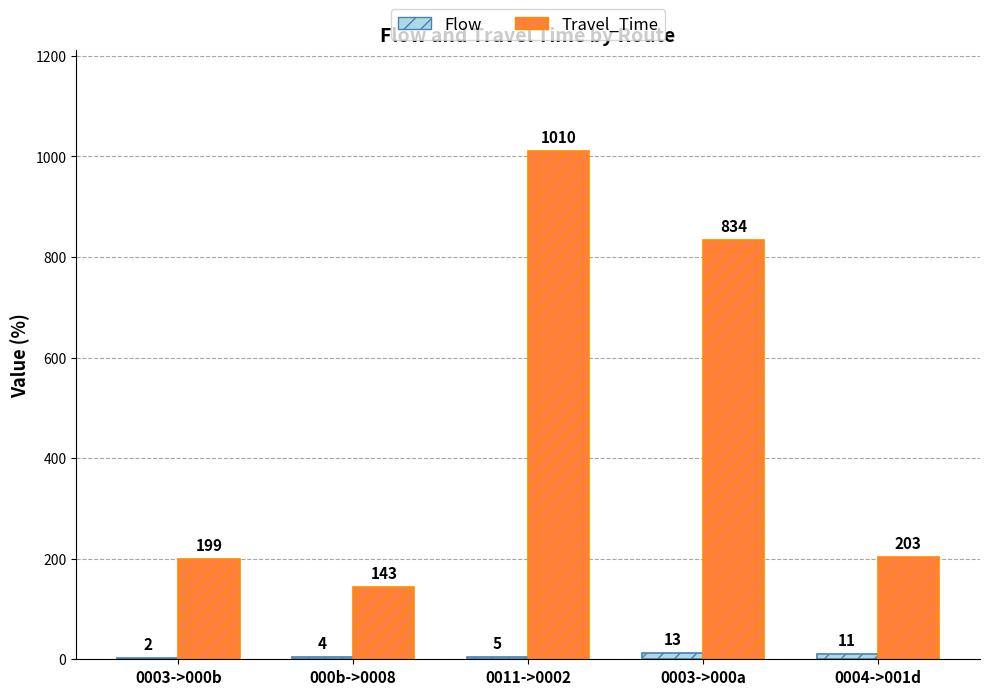

How many groups of bars are there?

5